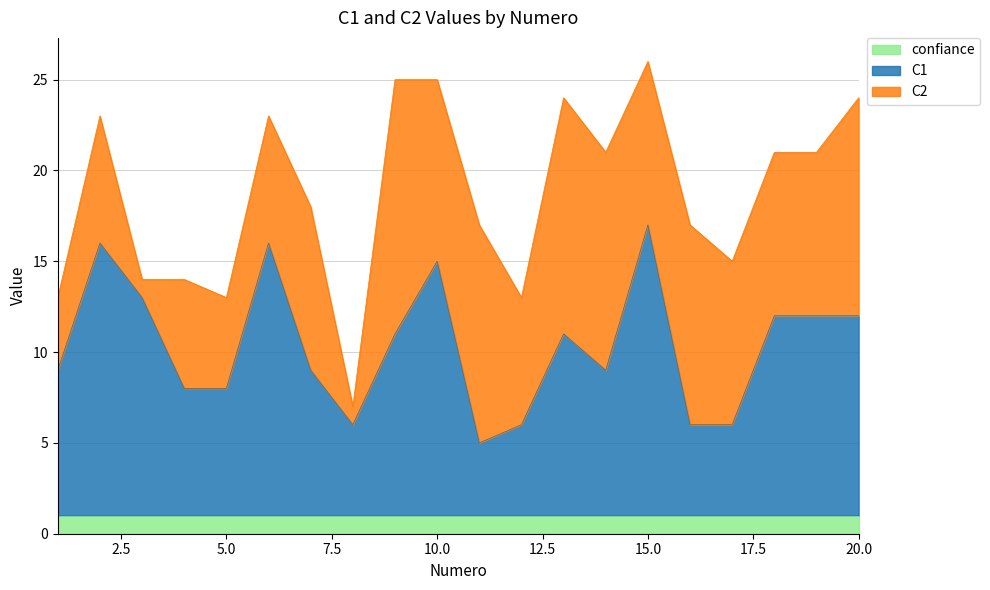

What is the sum of all confiance values?

20